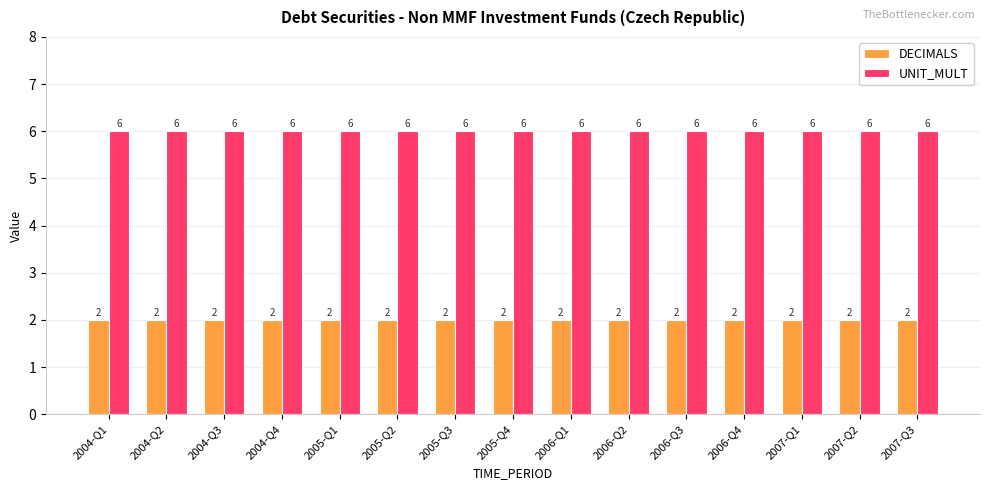

What is the smallest value displayed?

2